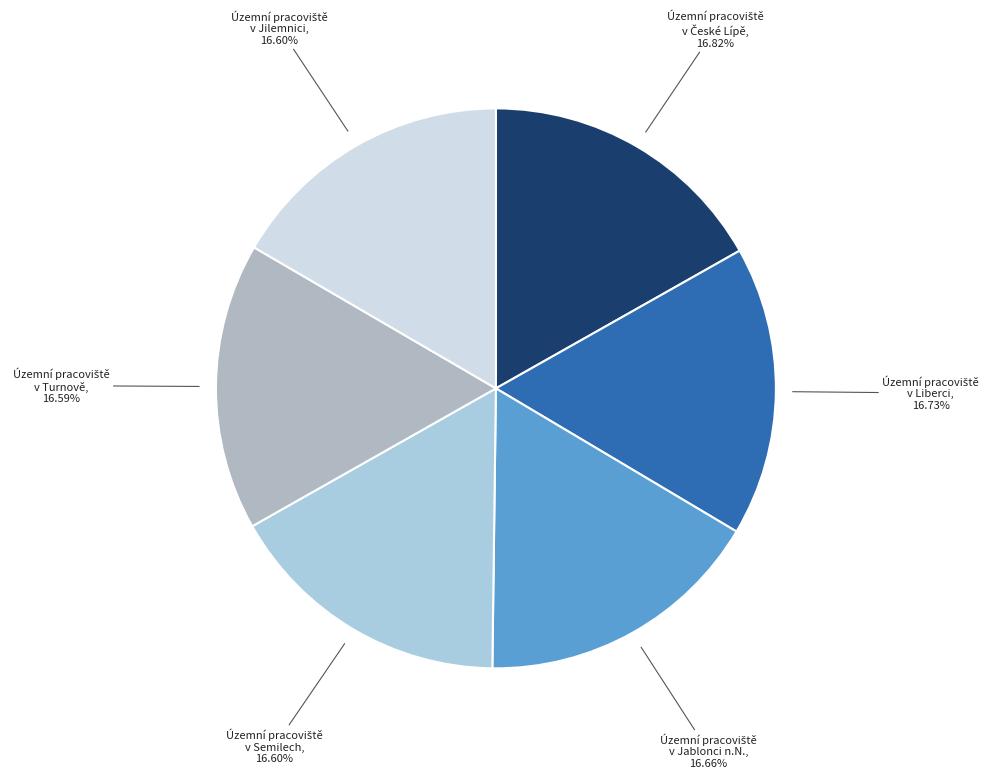

How many slices are in this pie chart?

6